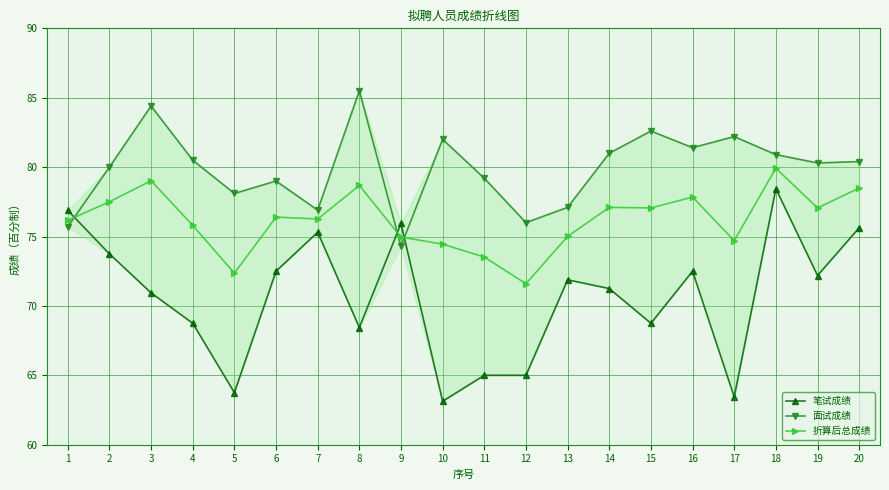

What is the greatest value displayed?

85.5